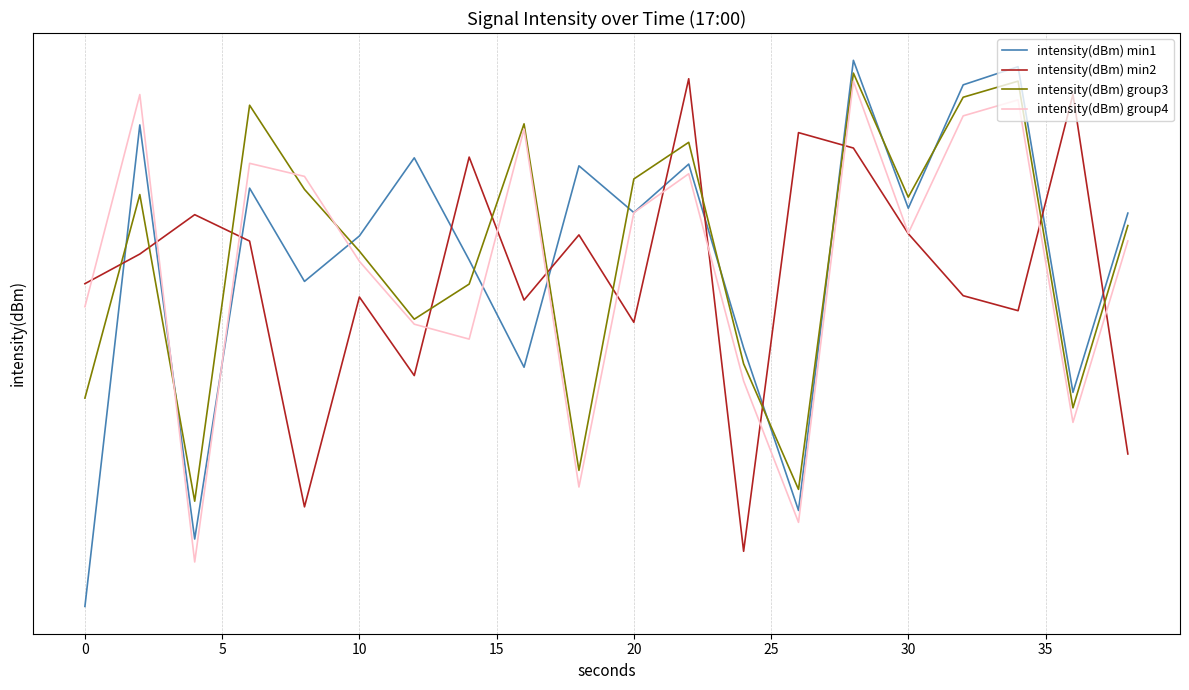

What is the difference between the maximum and minimum values in the intensity(dBm) min1 series?

22.0